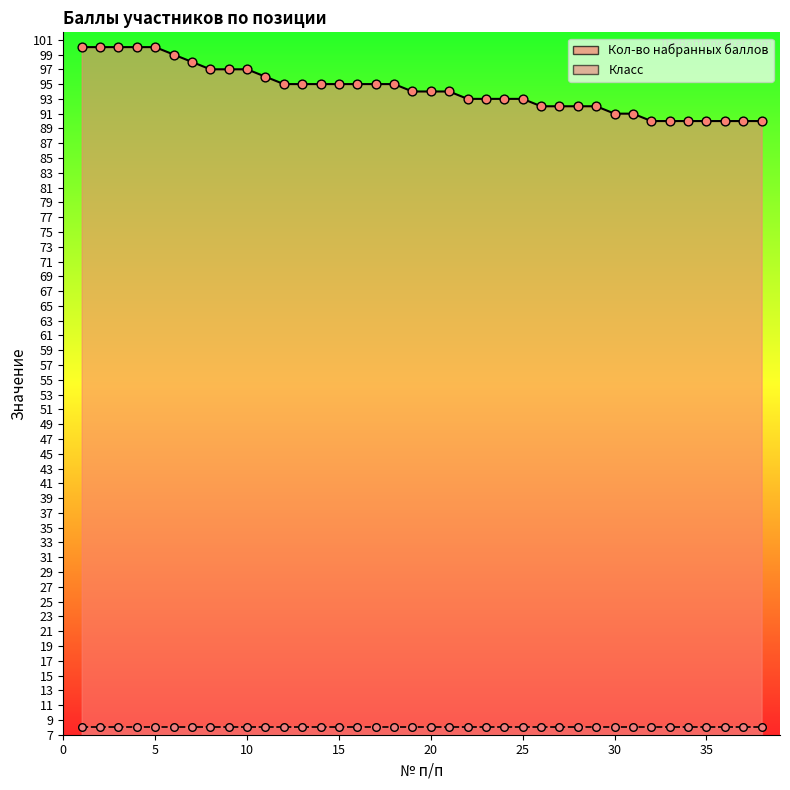

Approximately how many times larger is the value at 6 compared to 36?

1.1